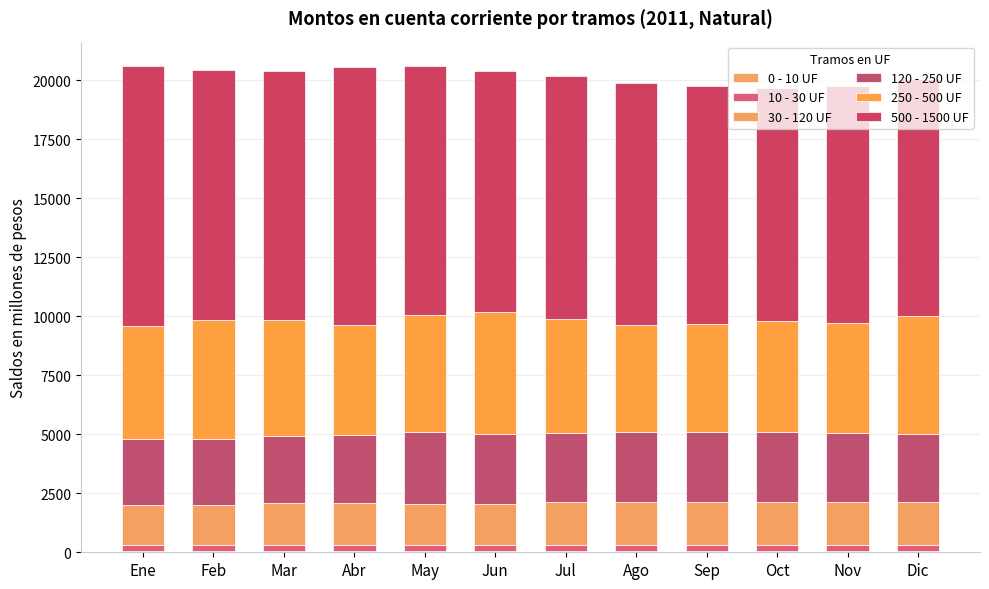

At Ene, list the series in order from largest to smallest.

500 - 1500 UF, 250 - 500 UF, 120 - 250 UF, 30 - 120 UF, 10 - 30 UF, 0 - 10 UF